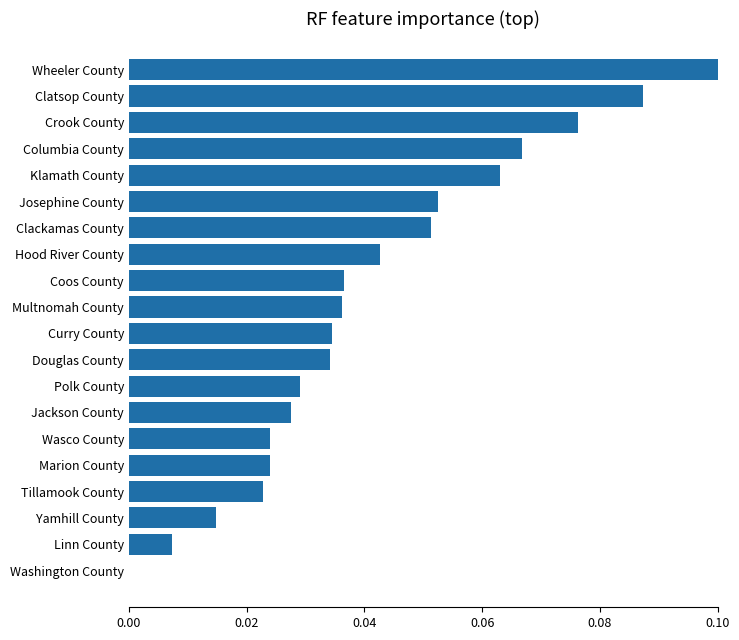

Is it true that the value at Klamath County is 0.1?

True